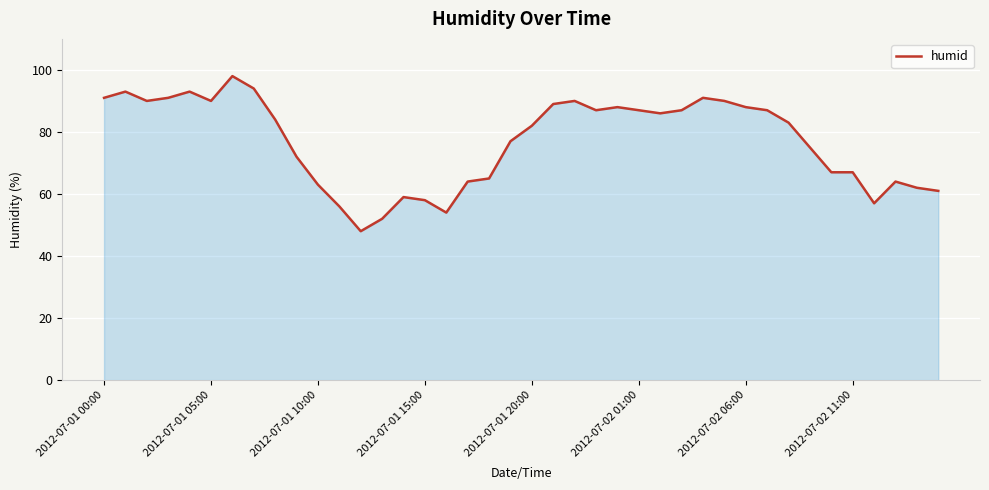

What is the minimum value shown in the chart?

48